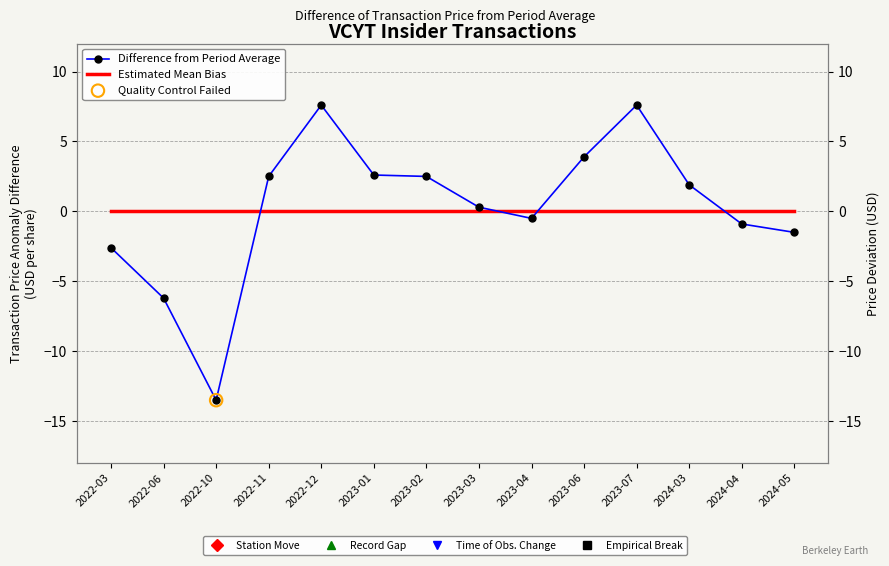

Is the value of Estimated Mean Bias at 2023-03 greater than the value of Difference from Period Average at 2024-04?

Yes